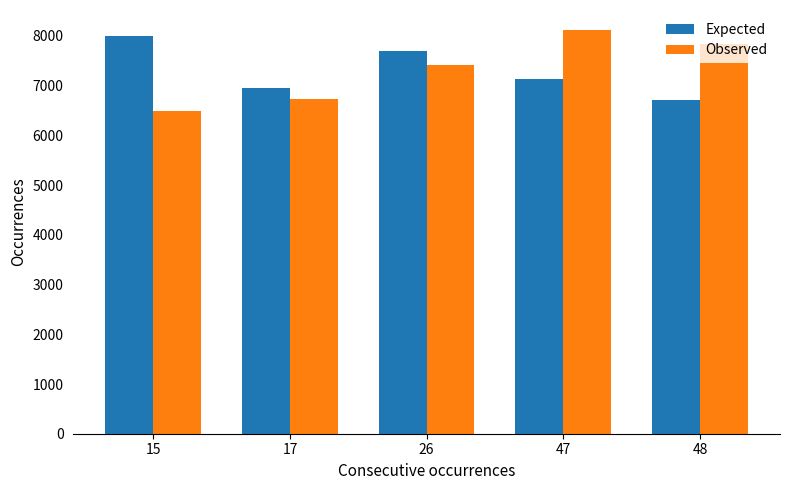

What is the sum of the Observed values at 47 and 15?

14607.4